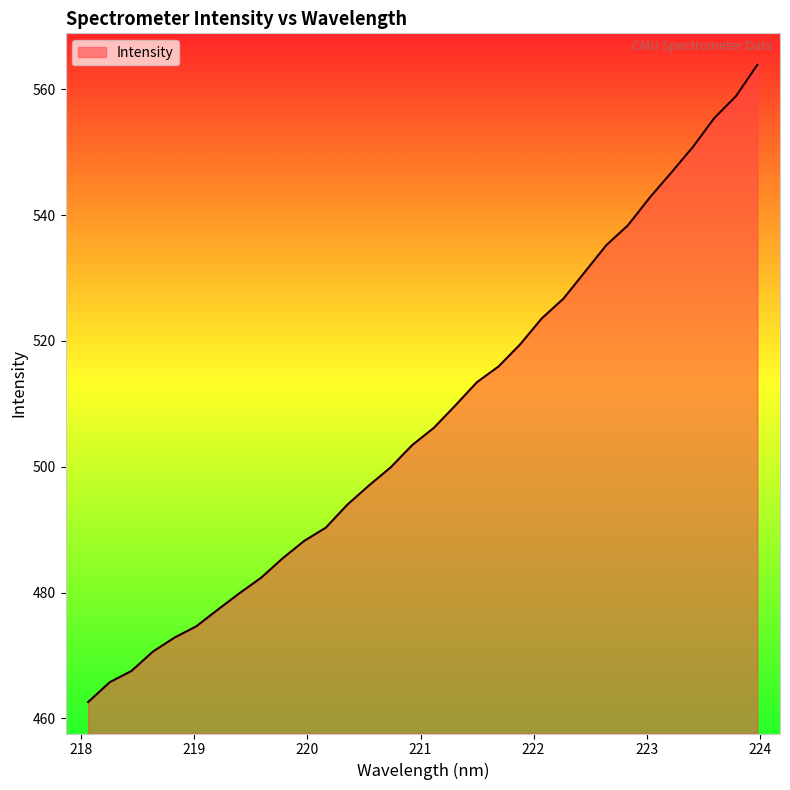

True or false: there are more than 0 points higher than both neighbors.

False